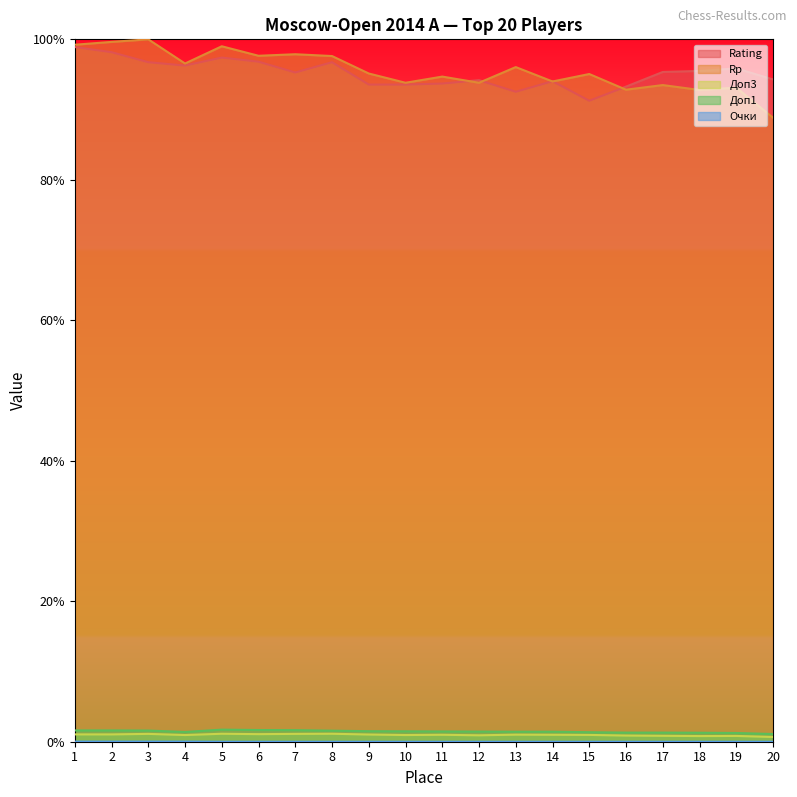

In Rp, how many points are lower than both neighbors (excluding endpoints)?

7